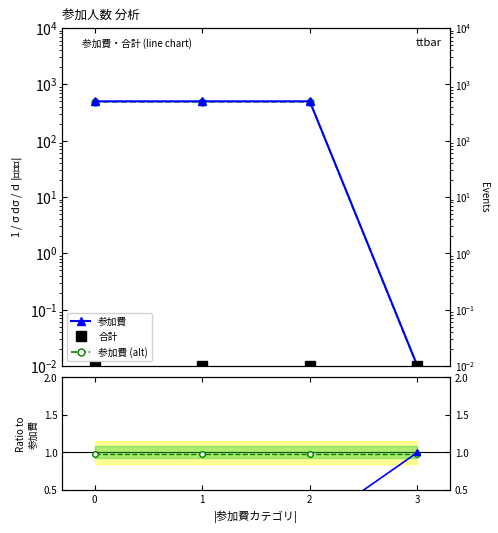

What is the value of the 参加費 point at the 2nd from the left?

500.0